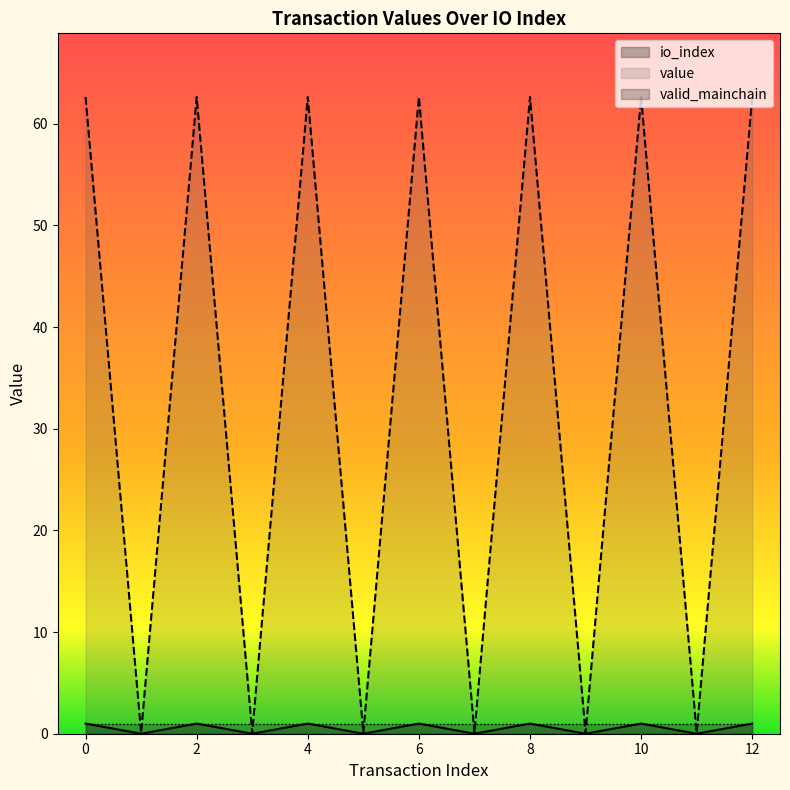

Which has a higher value, 11 or 7?

11